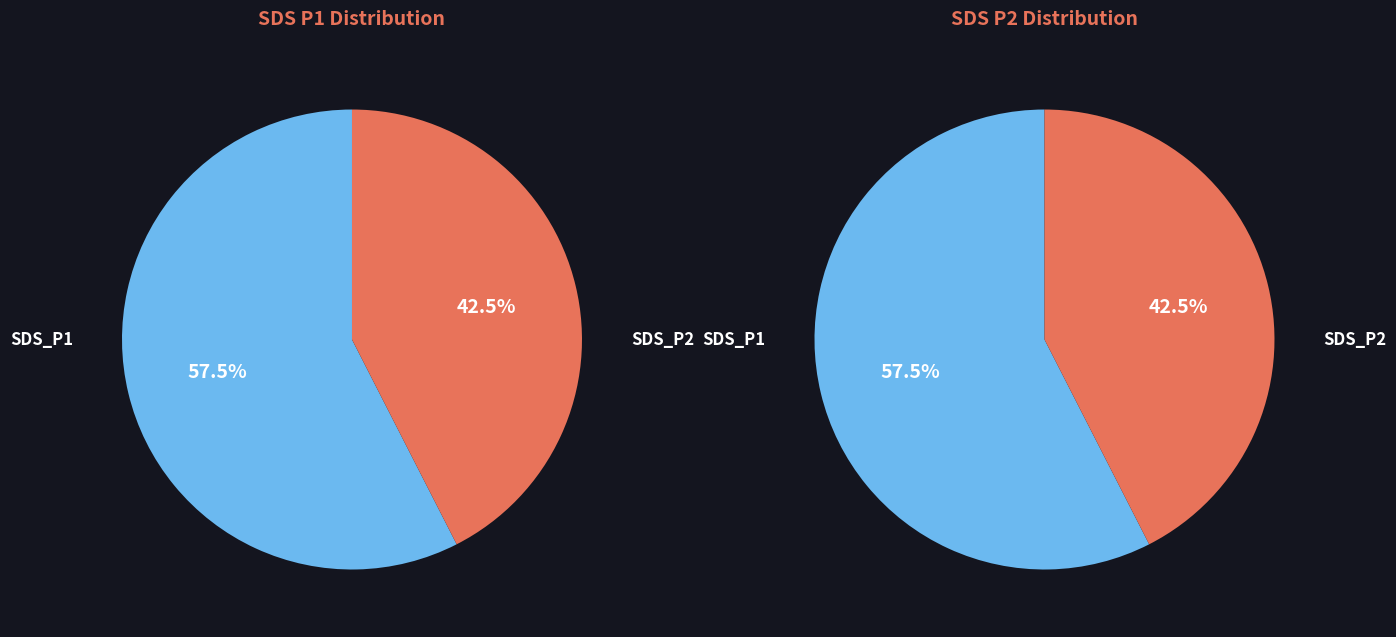

Which series has the largest range (max minus min)?

SDS_P1